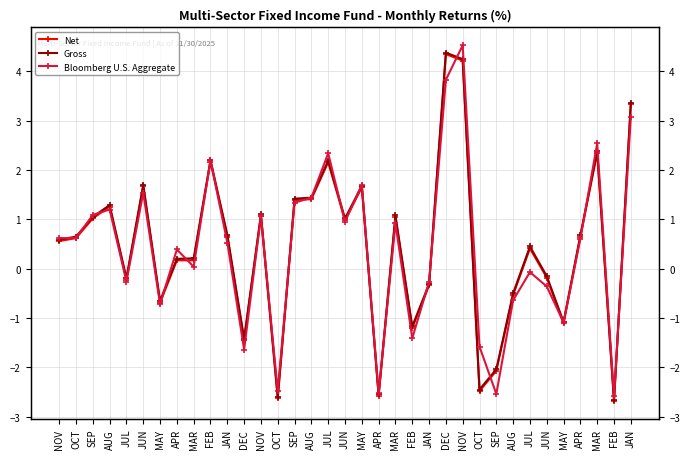

Between OCT and APR, which series saw the biggest shift?

Net